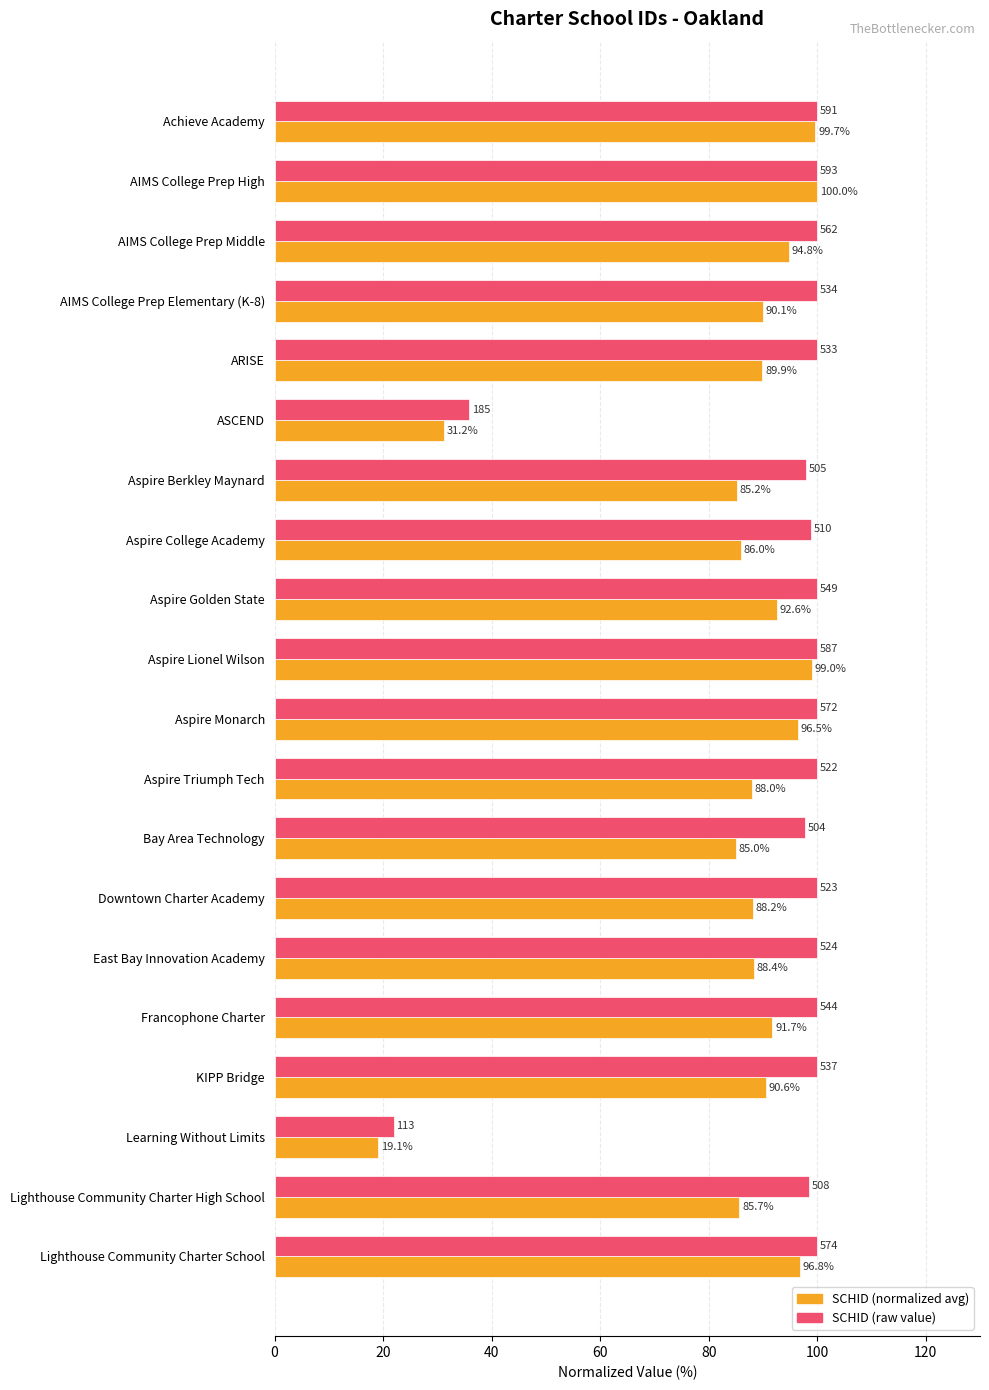

What is the greatest value displayed?

100.0